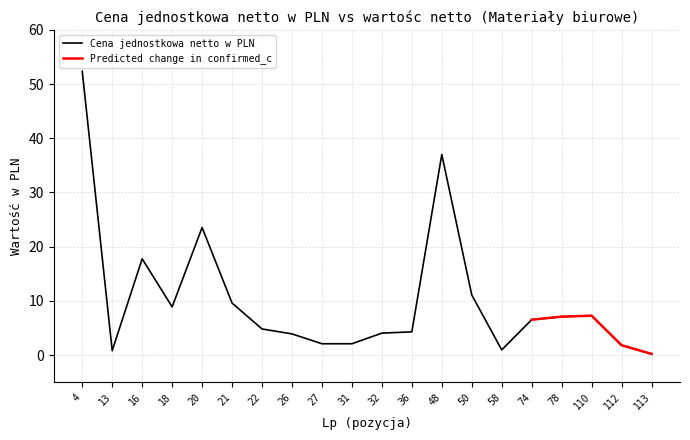

List the labels in order of value, smallest first.

113, 13, 58, 112, 27, 31, 26, 32, 36, 22, 74, 78, 110, 18, 21, 50, 16, 20, 48, 4